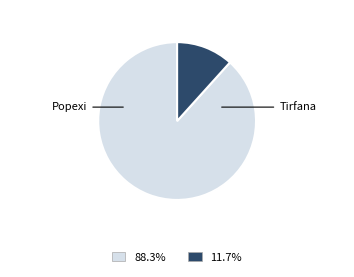

Is there any slice that represents more than half of the pie?

Yes